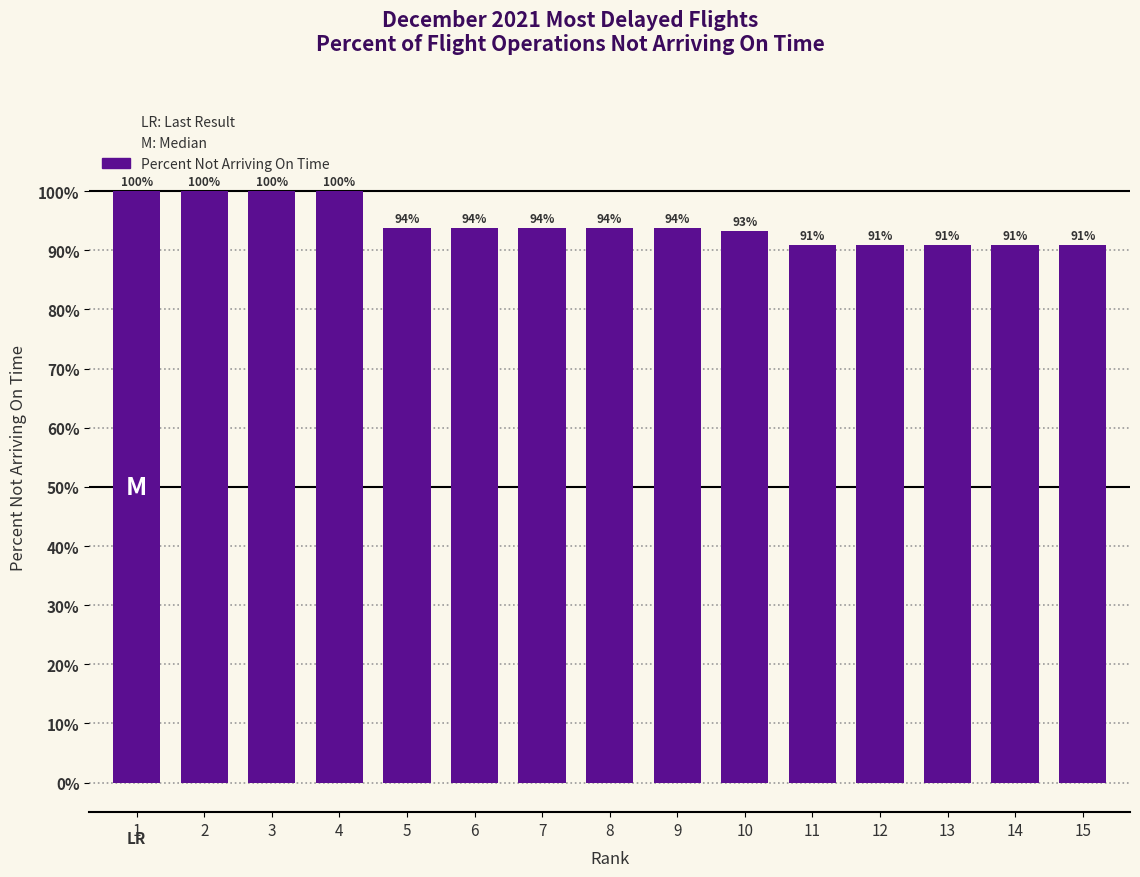

Approximately how many times larger is the value at 5 compared to 6?

1.0